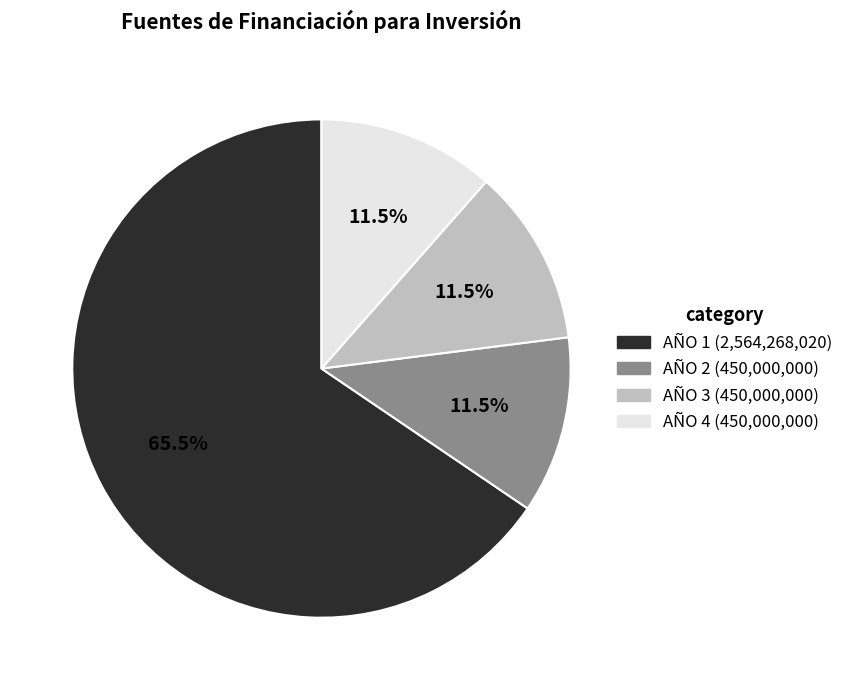

Which category has the biggest portion of the pie?

AÑO 1